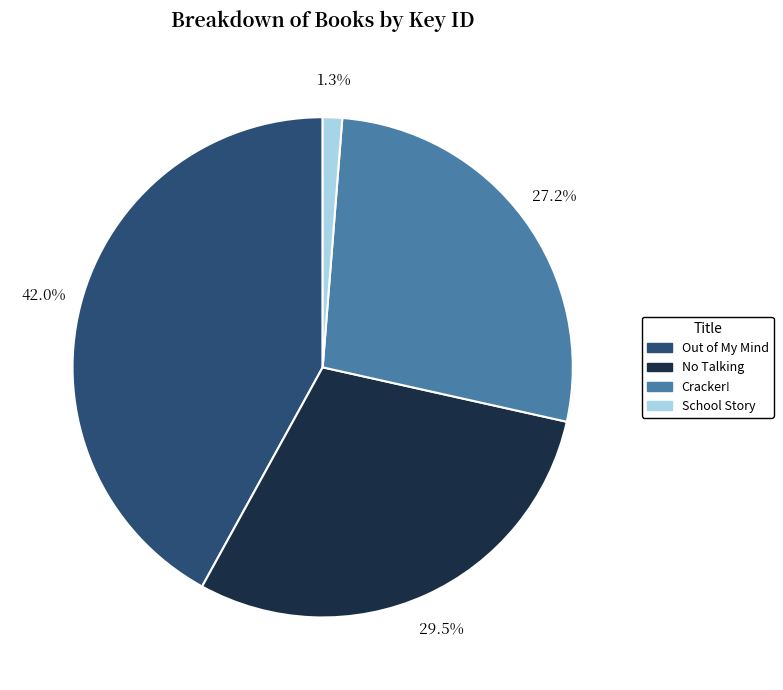

Does Cracker! account for over 50% of the chart?

No